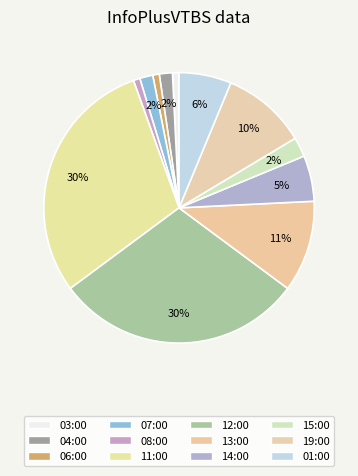

How many slices are in this pie chart?

12